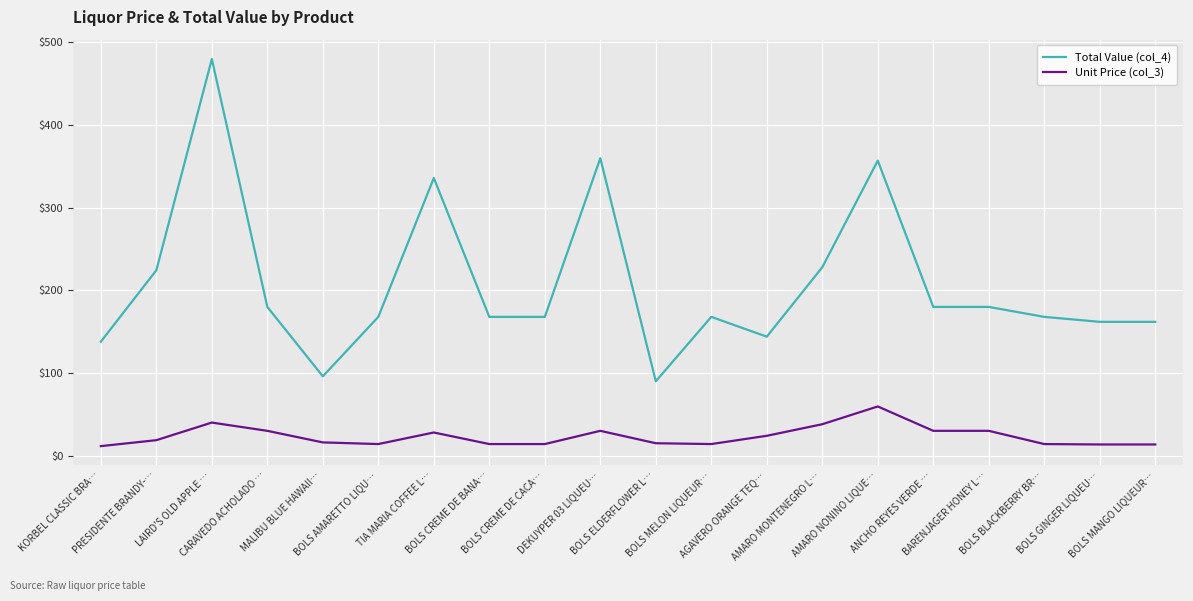

Rank the series by their maximum value, from lowest to highest.

Unit Price (col_3), Total Value (col_4)